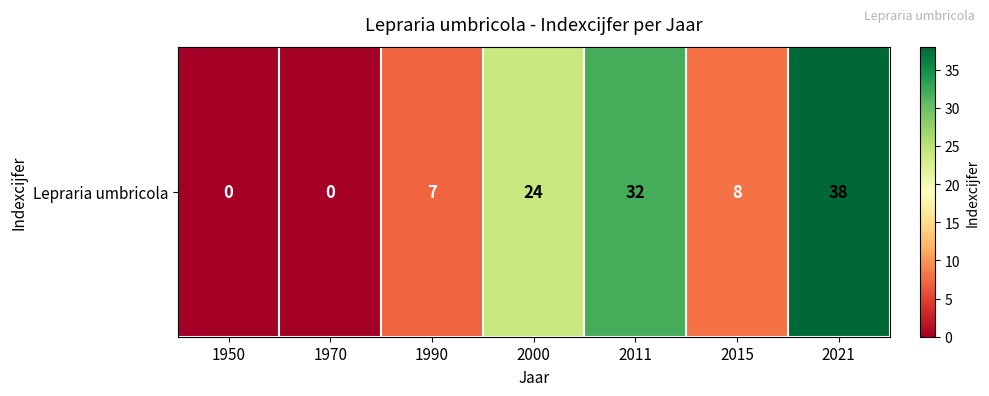

What value does the data have at 2021, to the nearest 5?

40